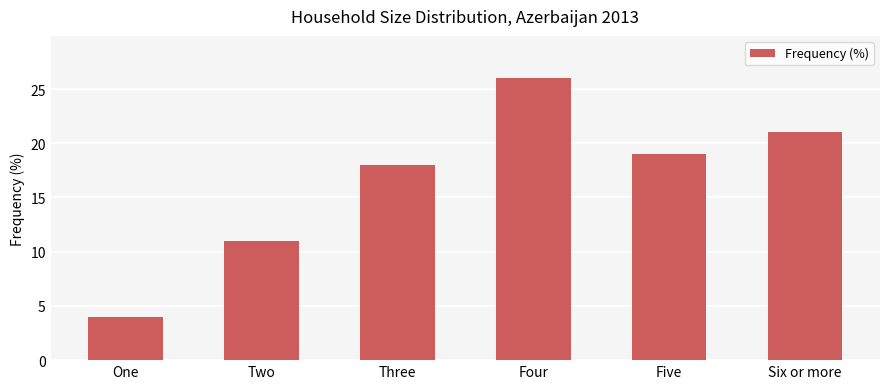

What position from the right is Four?

3